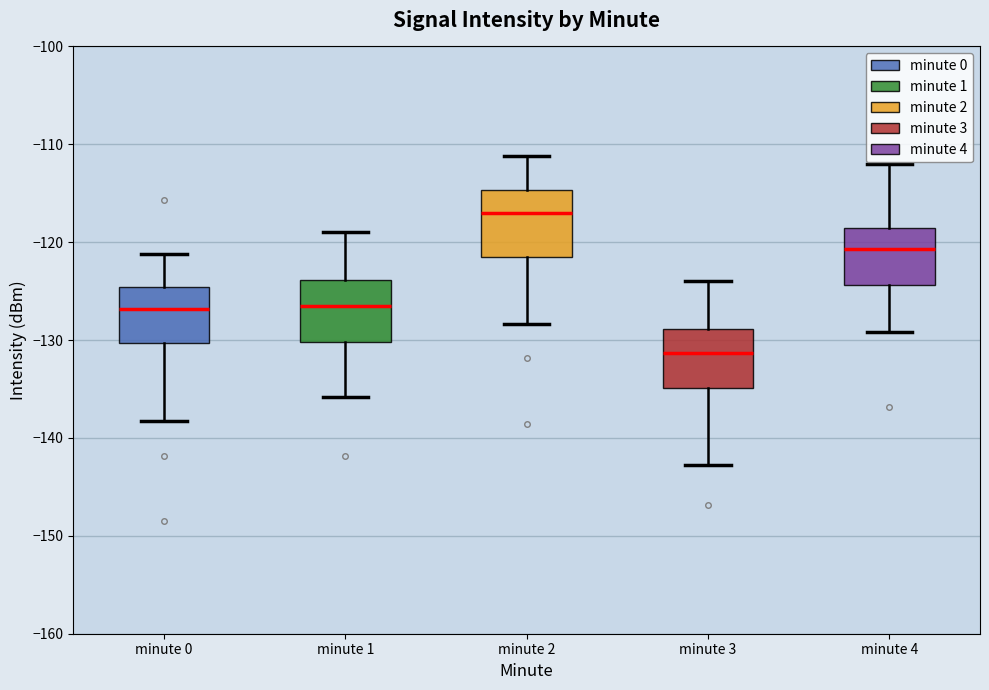

Reading left to right, transcribe this box plot: for each box, give where its median line is, the range the box spans, and where its two whiskers end, as read against the y-axis. The values are not printed on the chart, so give them approximately, as read against the axis.

minute 0: median -127, box -130 to -125, whiskers -138 to -121
minute 1: median -127, box -130 to -124, whiskers -136 to -119
minute 2: median -117, box -121 to -115, whiskers -128 to -111
minute 3: median -131, box -135 to -129, whiskers -143 to -124
minute 4: median -121, box -124 to -119, whiskers -129 to -112